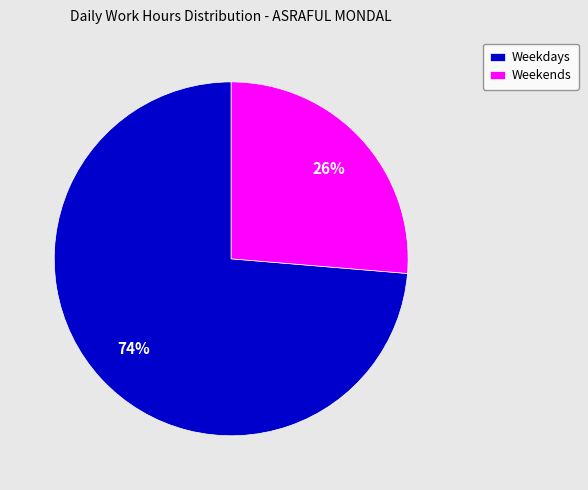

Between Weekdays and Weekends, which is larger?

Weekdays